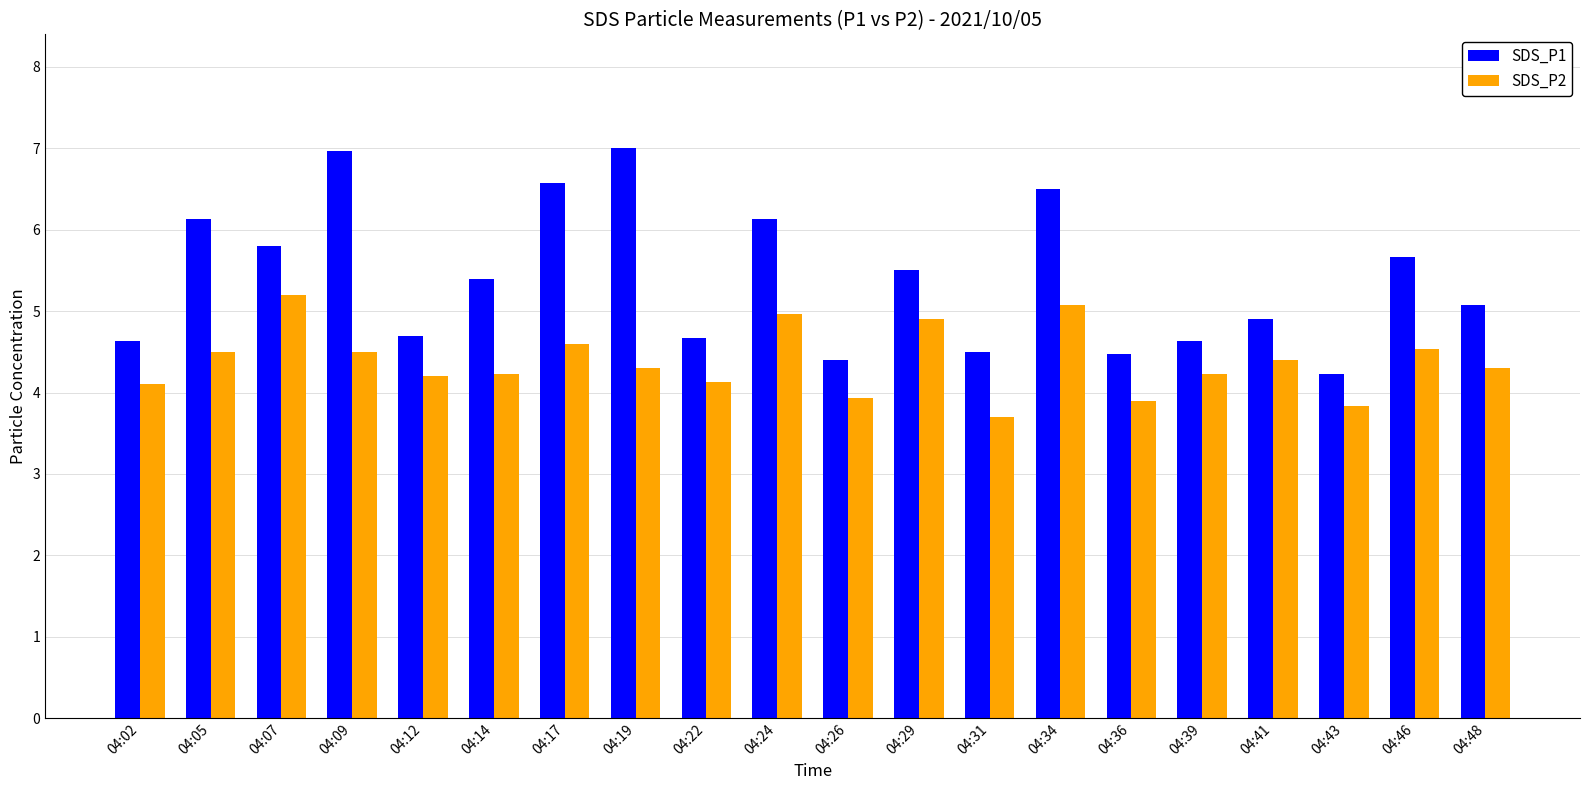

Read the SDS_P2 value at 04:43.

3.8